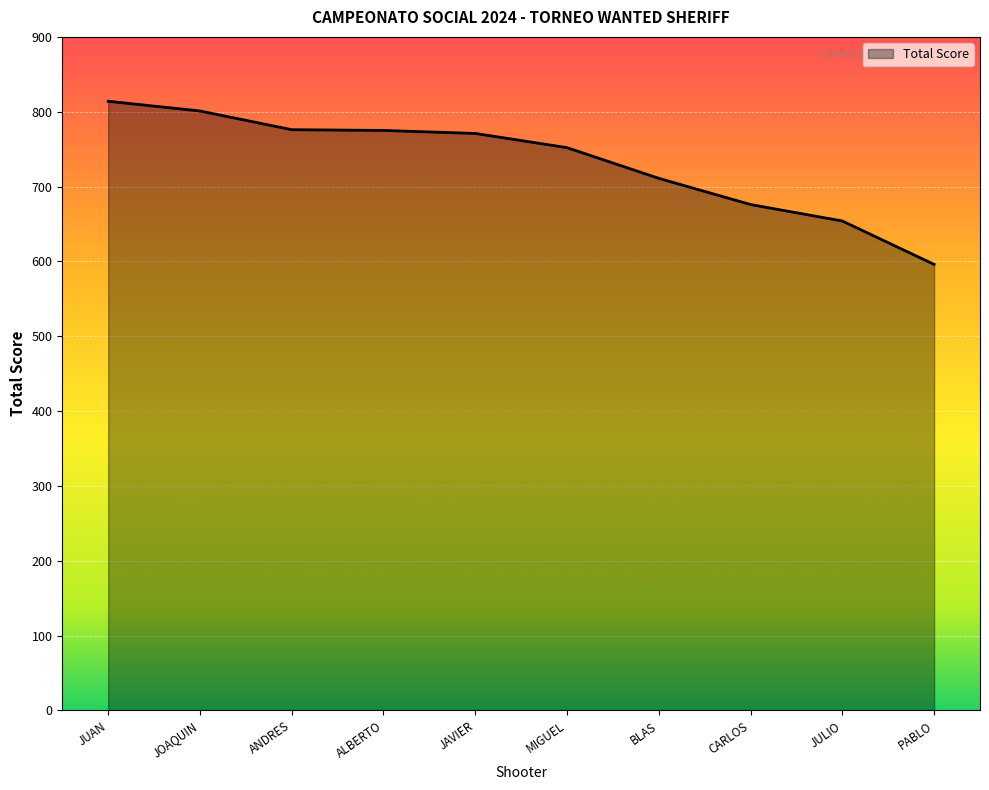

Which has a higher value, JOAQUIN or JULIO?

JOAQUIN